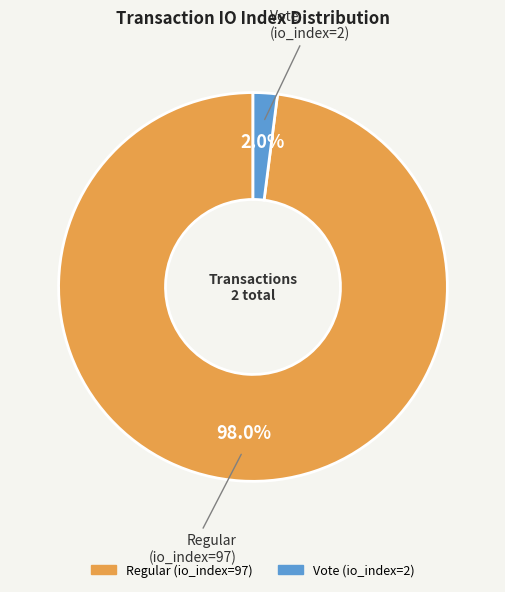

Does any single category account for the majority?

Yes